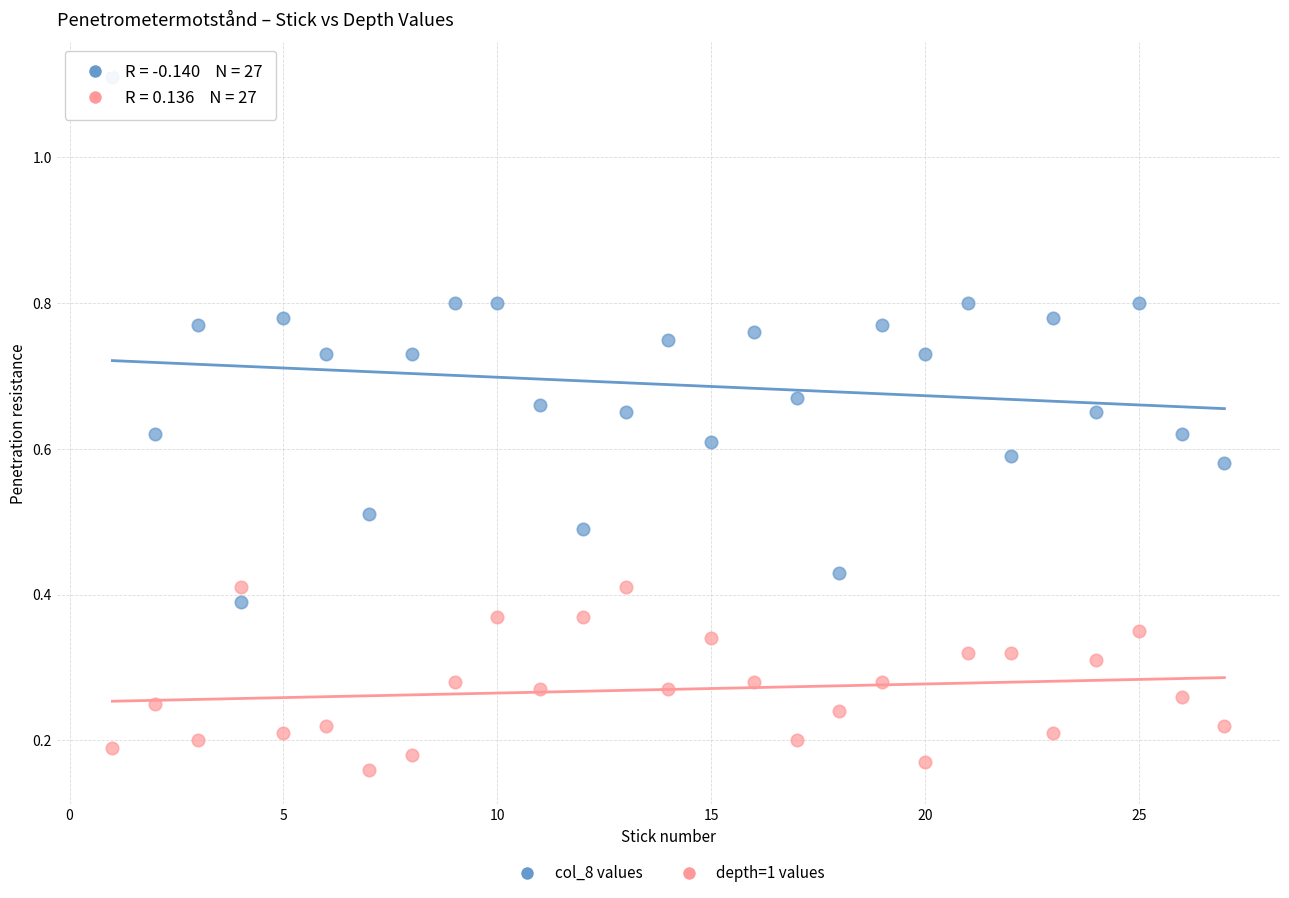

Which series contains the highest Y value?

col_8 values